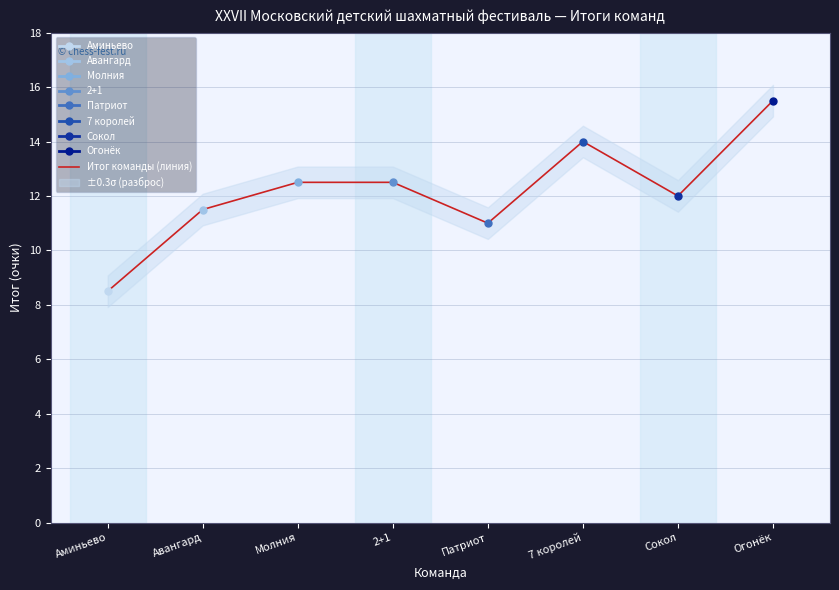

What is the label of the 7th point from the right?

Авангард